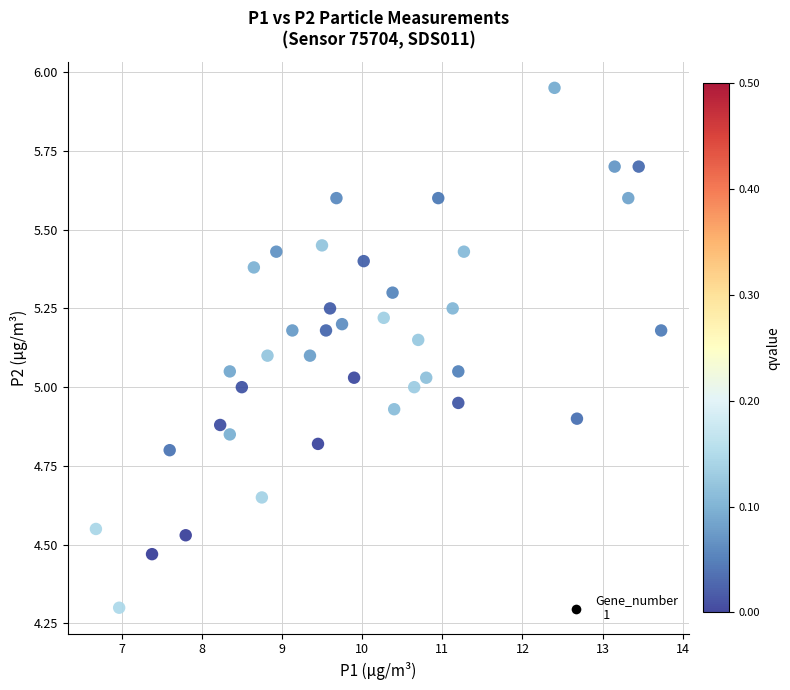

What is the range of X values (max minus min)?

7.1